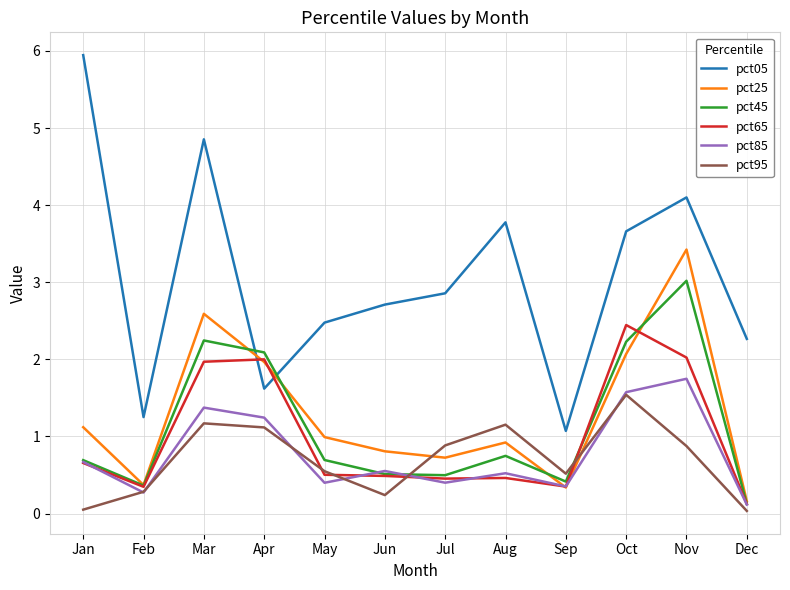

At which category does pct05 reach its first local valley?

Feb